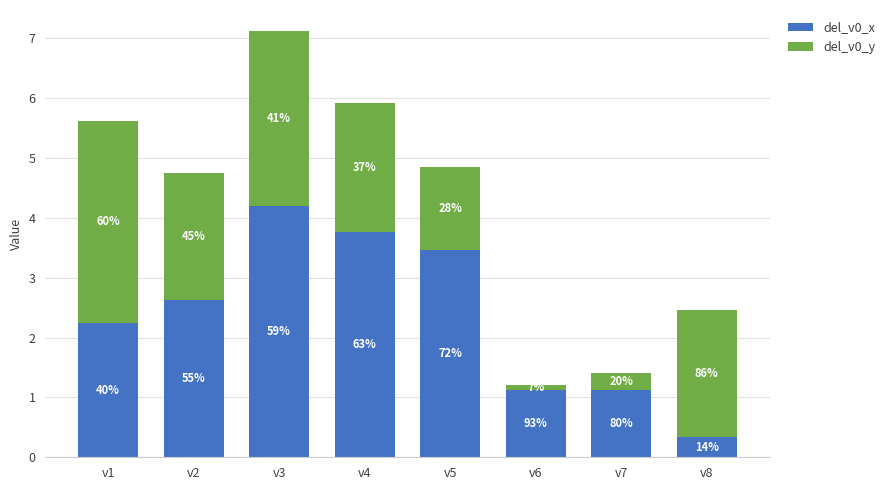

What is the sum of the del_v0_x values at v3 and v4?

8.0